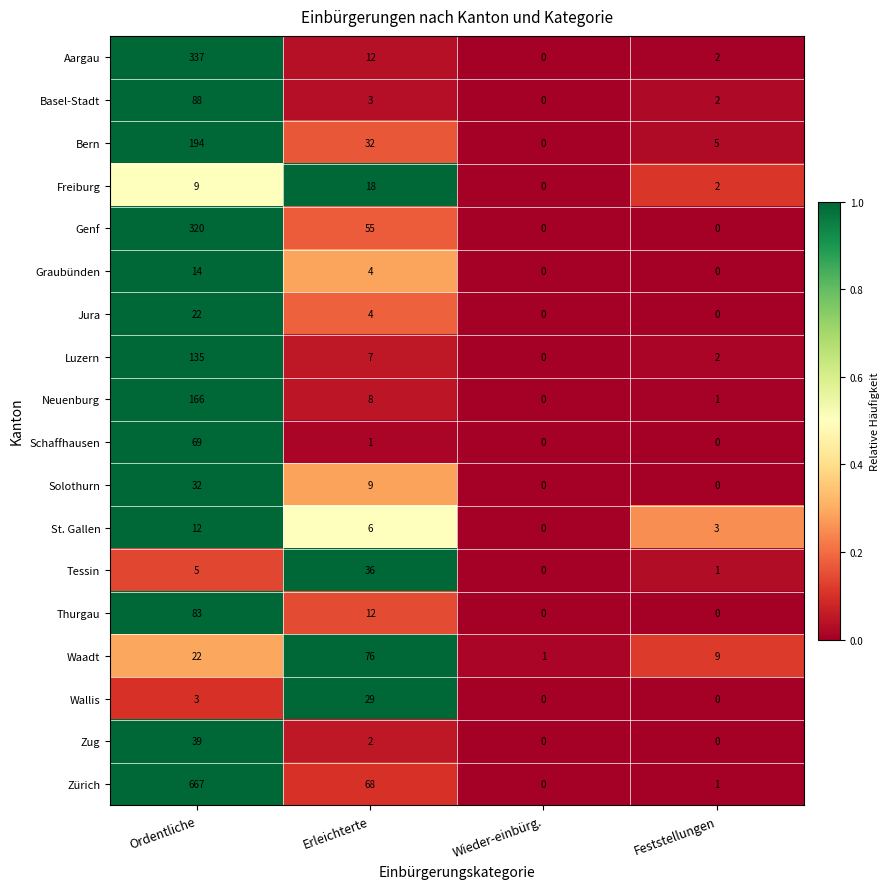

What is the difference between the Solothurn values at Erleichterte and Ordentliche?

23